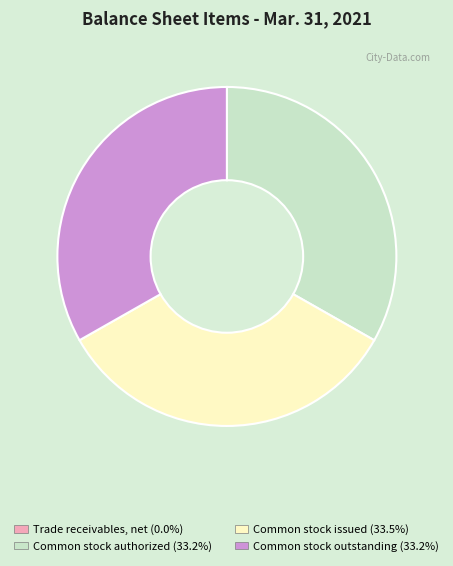

Is Common stock issued (33.5%) the majority of the pie?

No